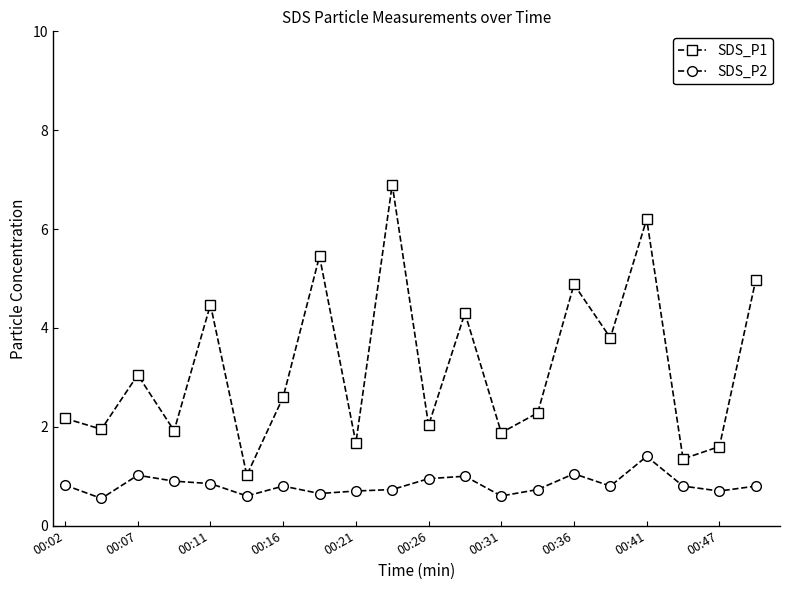

Which series has the largest range (max minus min)?

SDS_P1